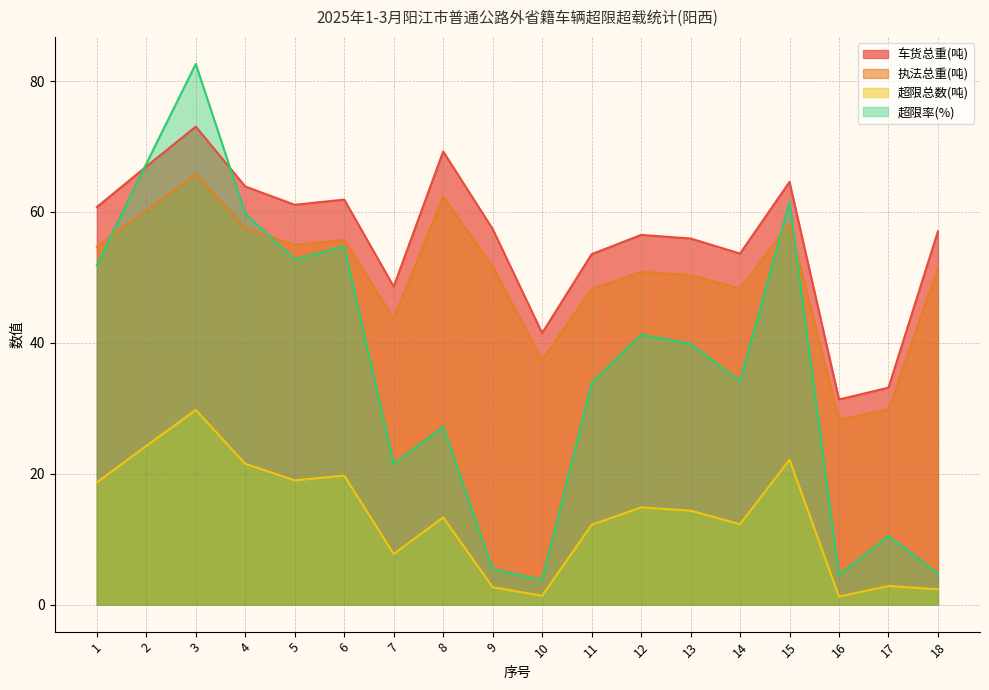

What are all the series names shown in the legend?

车货总重(吨), 执法总重(吨), 超限总数(吨), 超限率(%)